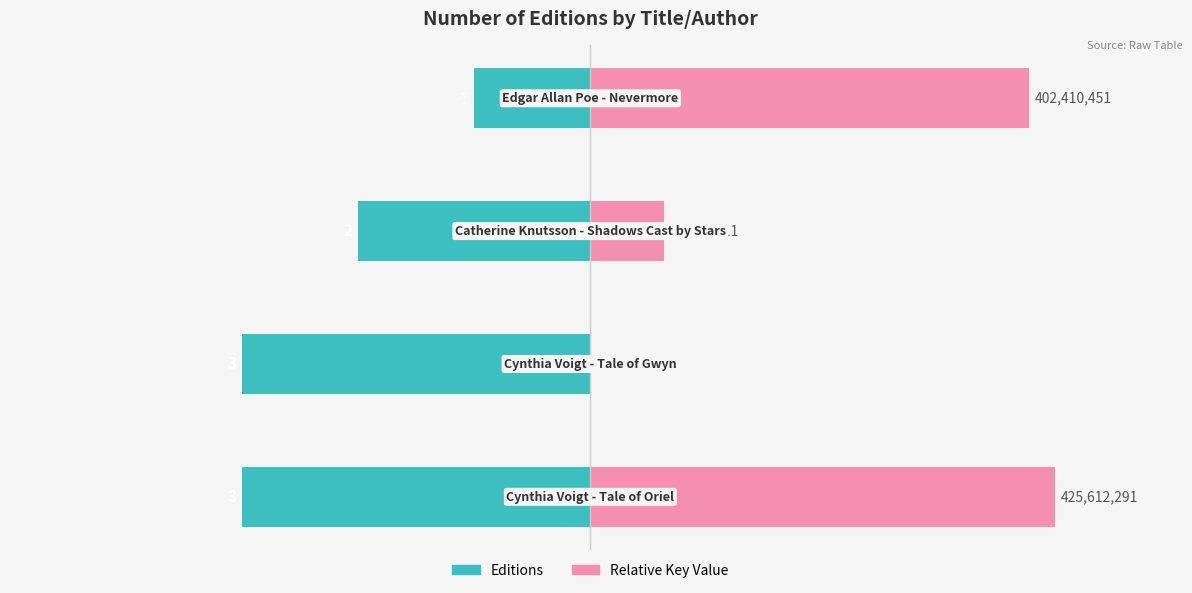

Count the number of categories in the chart.

4